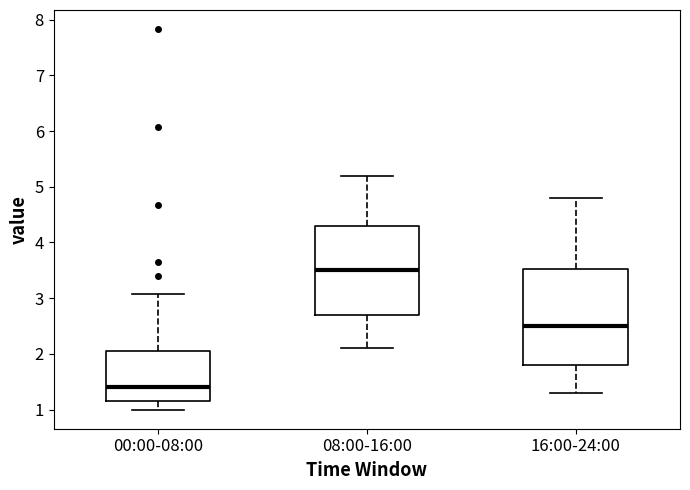

Which box is the tallest, from its lower edge to its upper edge?

16:00-24:00